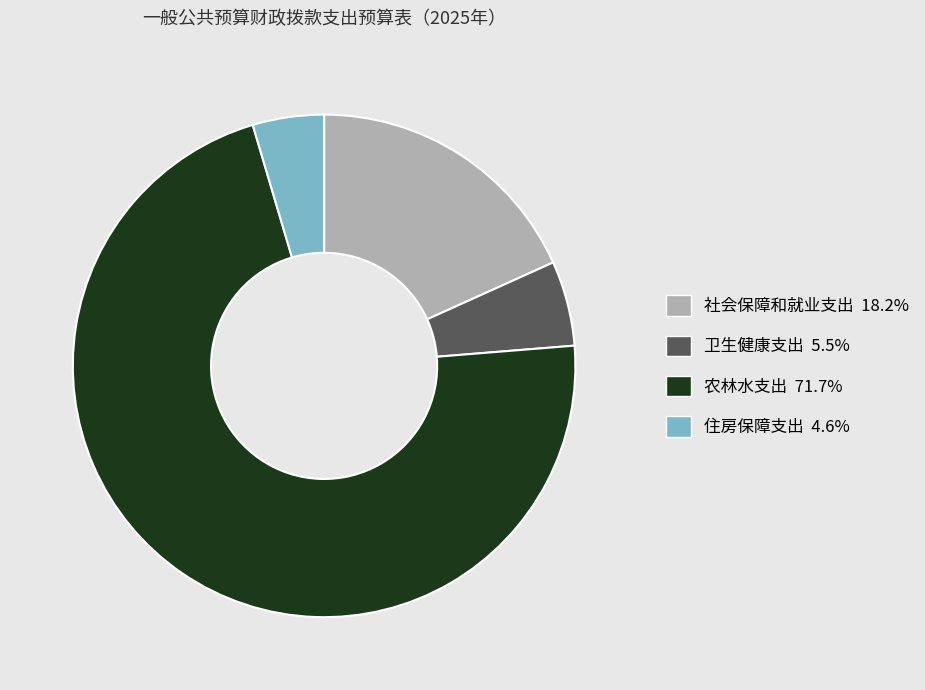

Do 社会保障和就业支出 and 农林水支出 together represent more than half of the pie?

Yes